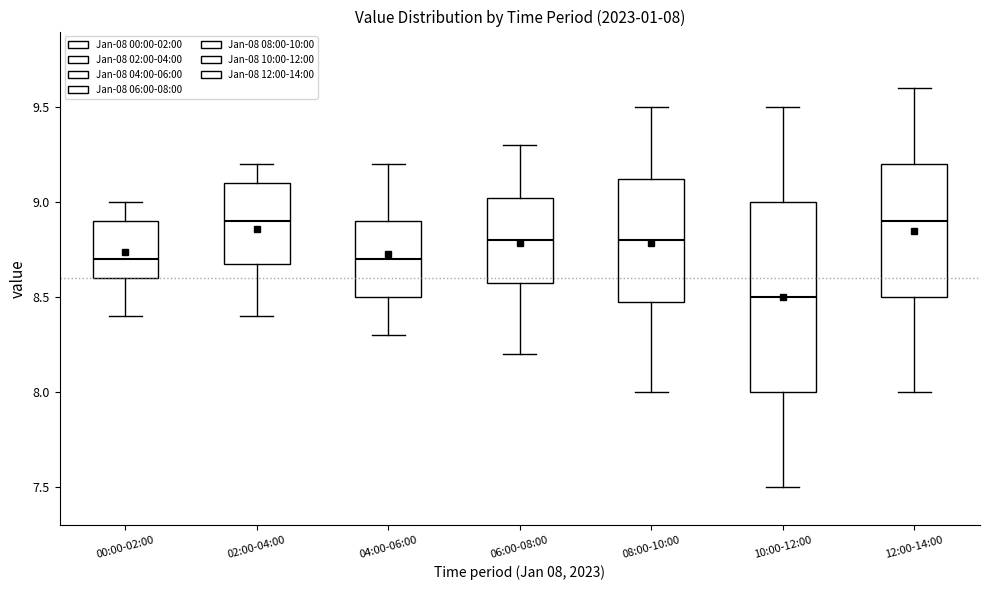

Which box is the tallest, from its lower edge to its upper edge?

10:00-12:00